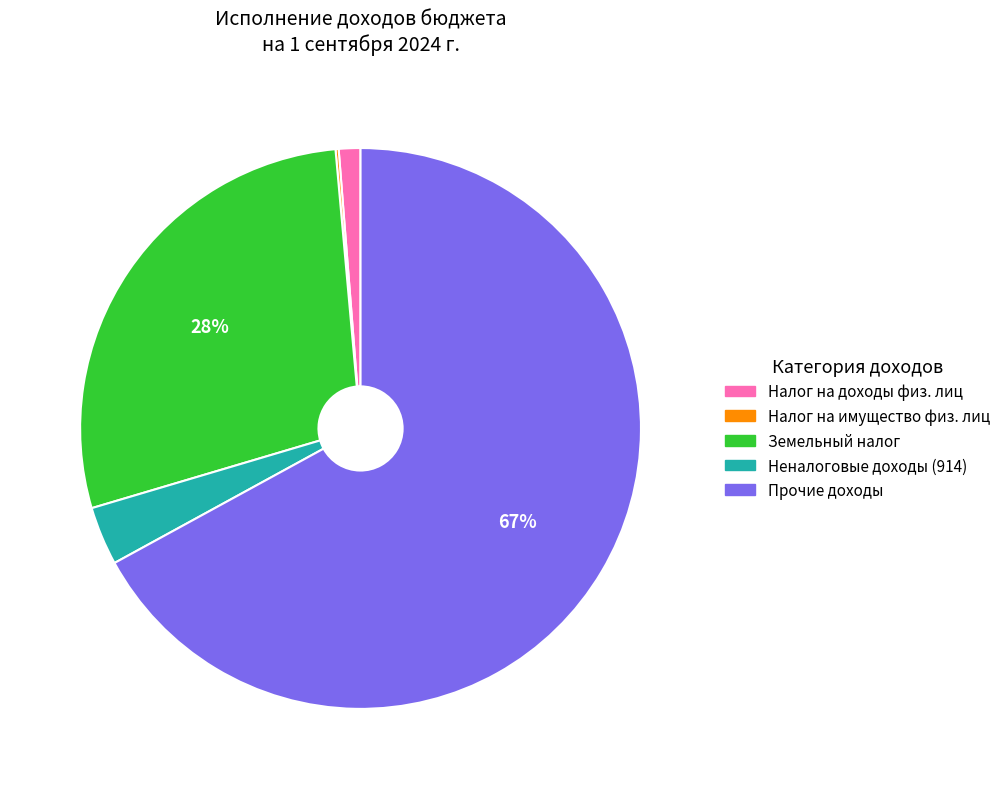

What is the largest slice in the pie chart?

Прочие доходы